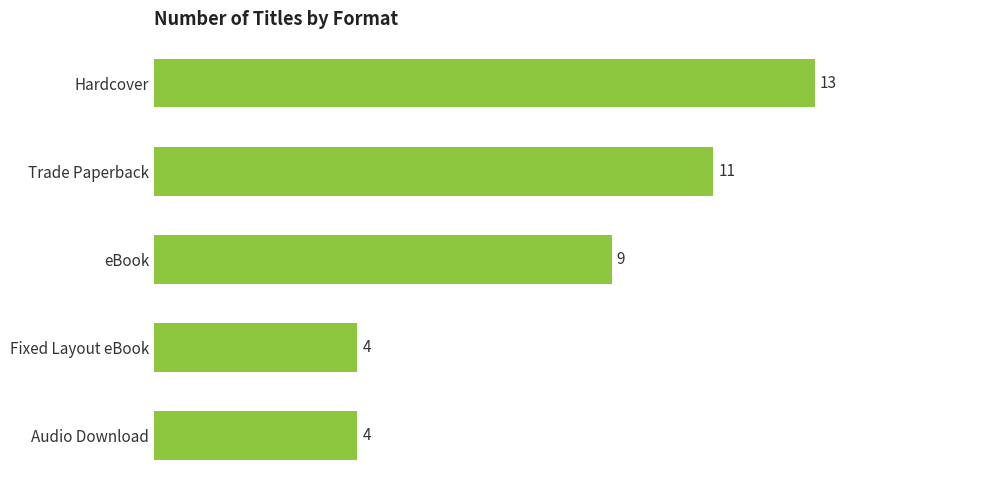

Between Trade Paperback and Fixed Layout eBook, which is larger?

Trade Paperback